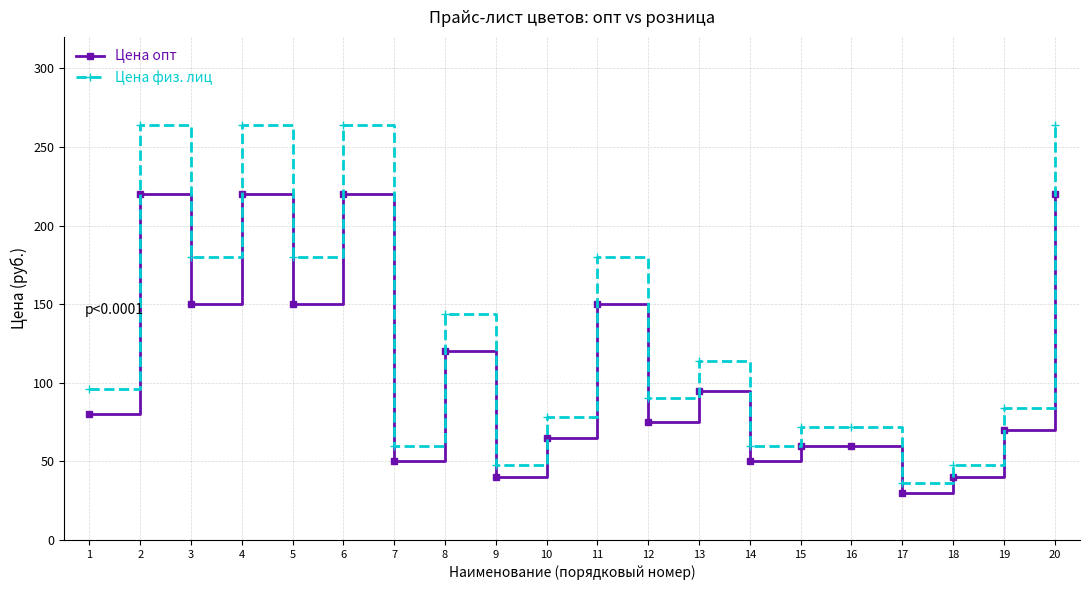

True or false: Цена физ. лиц has a value of 88 at 7.

False